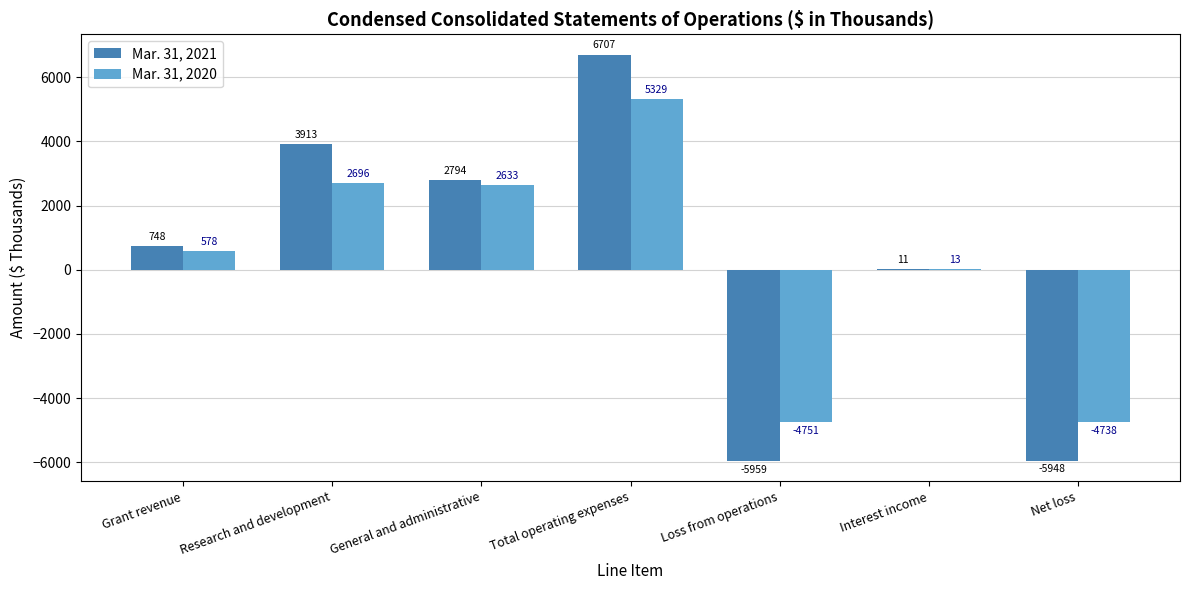

Which series has the largest total across all categories?

Mar. 31, 2021